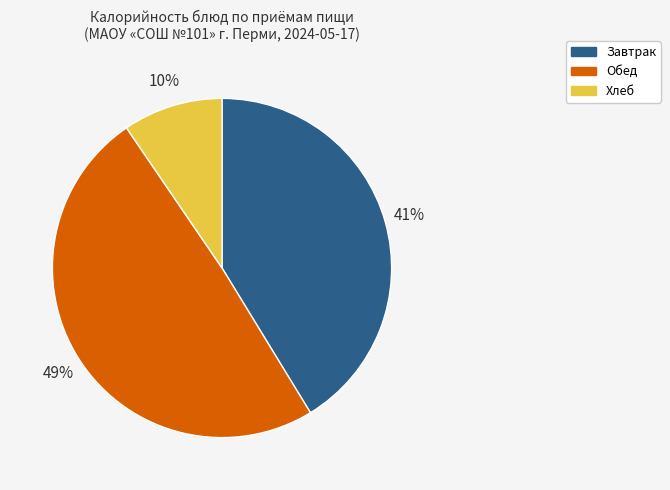

Does any single category account for the majority?

No